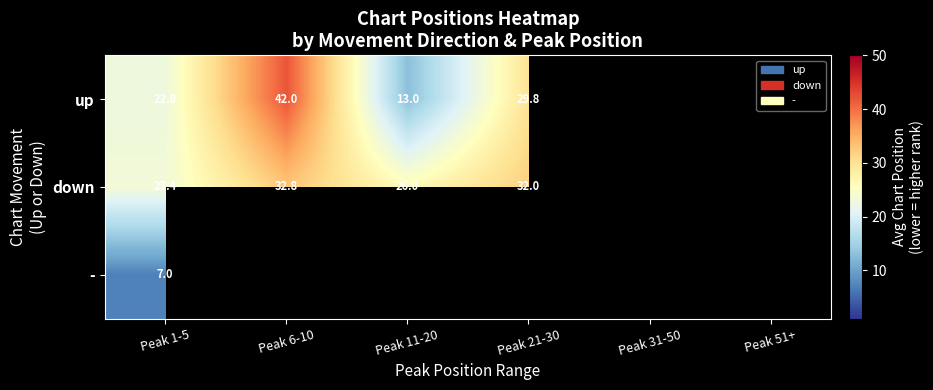

At Peak 1-5, list the series in order from smallest to largest.

-, up, down